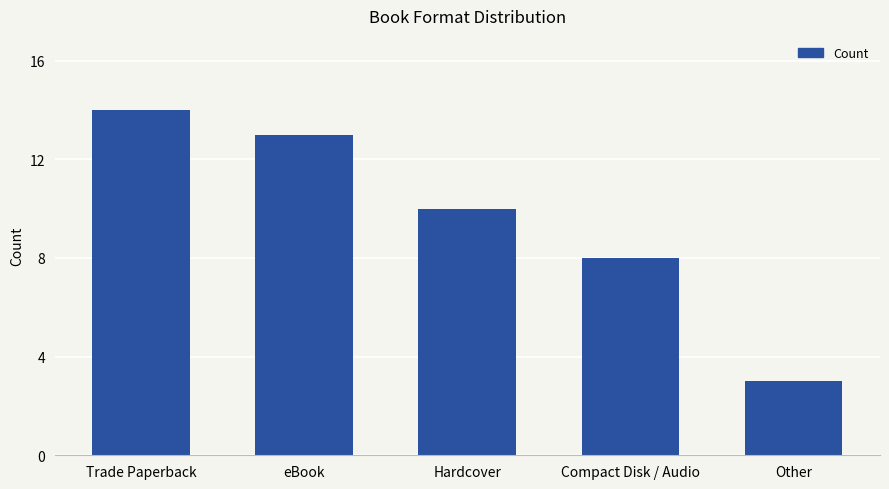

Where does the data first go above 10?

Trade Paperback